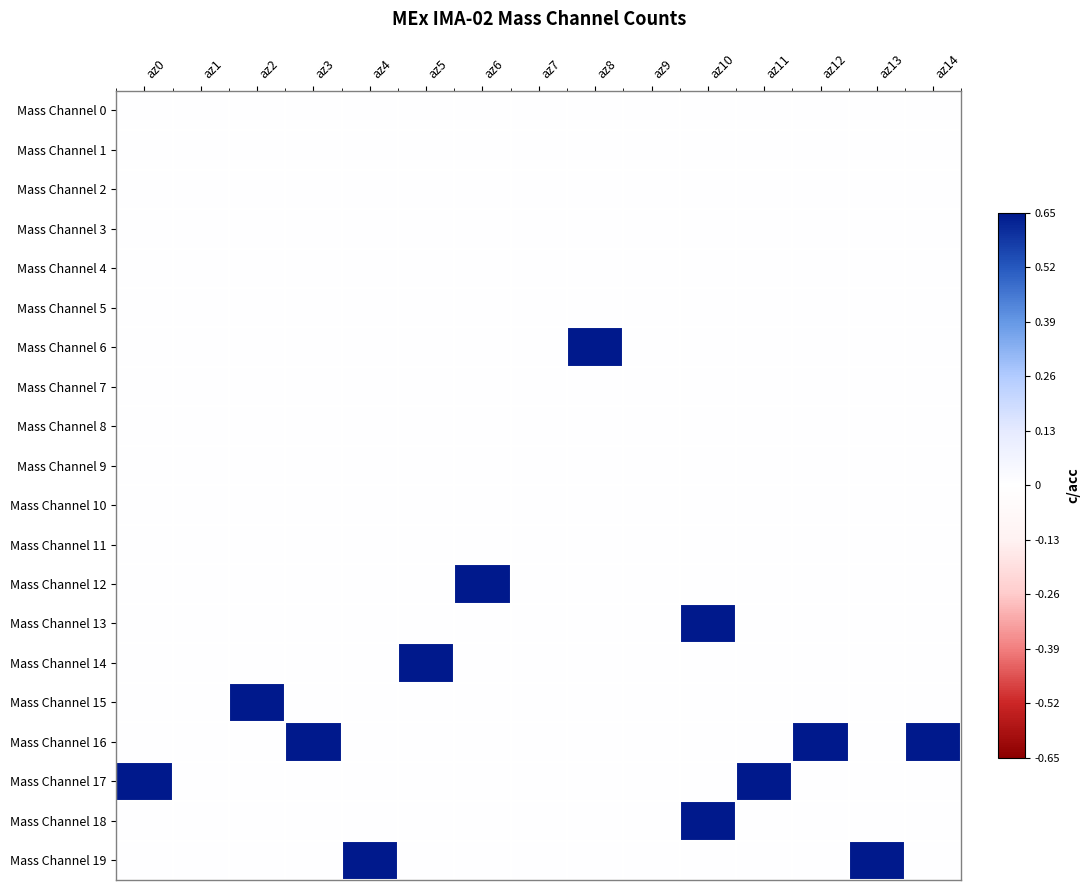

What is the spread (max minus min) of values at az14?

0.7